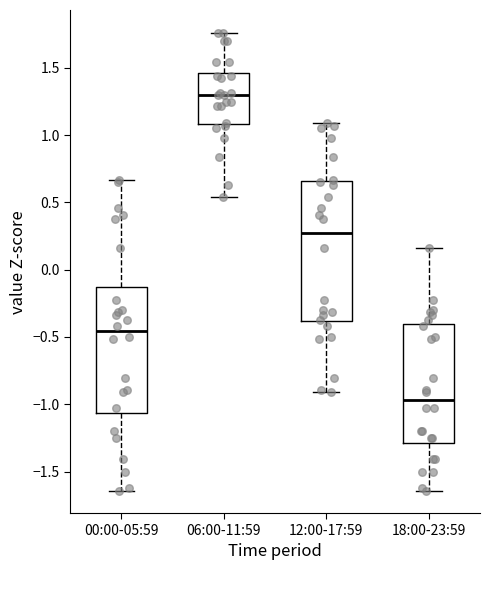

Which box is the tallest, from its lower edge to its upper edge?

12:00-17:59